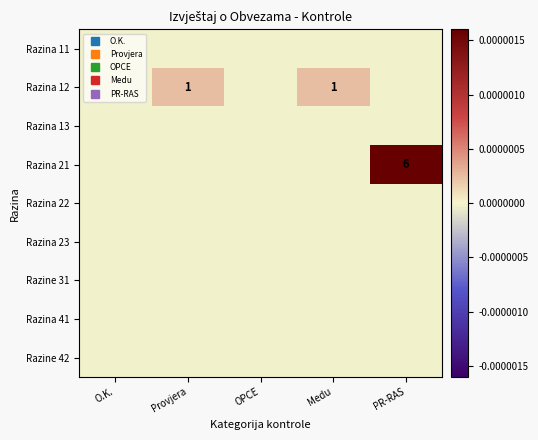

Which series has the largest range (max minus min)?

Razina 21